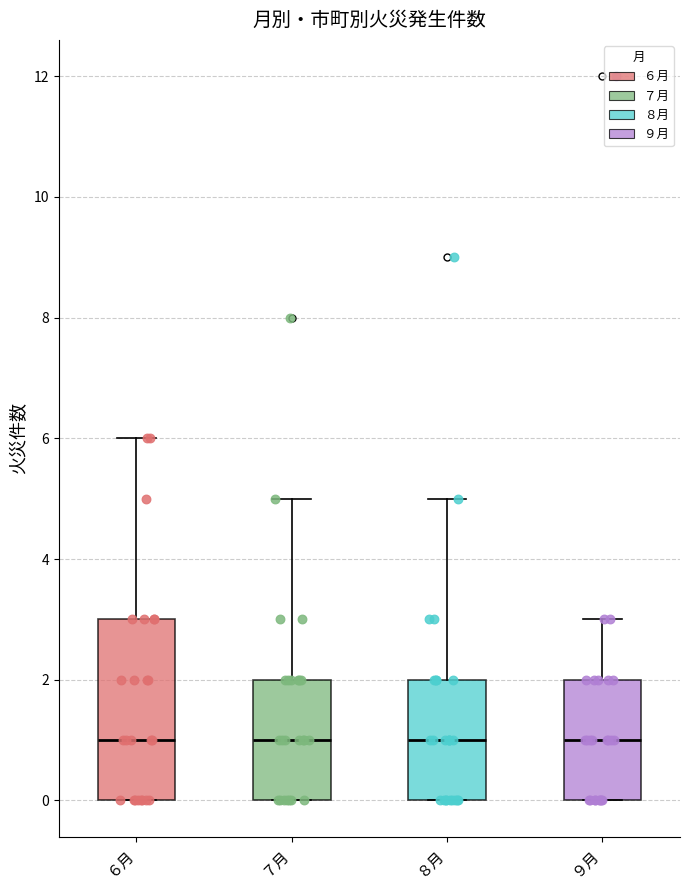

Reading left to right, read every box against the y-axis: the position of its median line, the range the box covers, and the ends of its whiskers. The values are not printed on the chart, so give them approximately, as read against the axis.

６月: median 1, box 0 to 3, whiskers 0 to 6
７月: median 1, box 0 to 2, whiskers 0 to 5
８月: median 1, box 0 to 2, whiskers 0 to 5
９月: median 1, box 0 to 2, whiskers 0 to 3